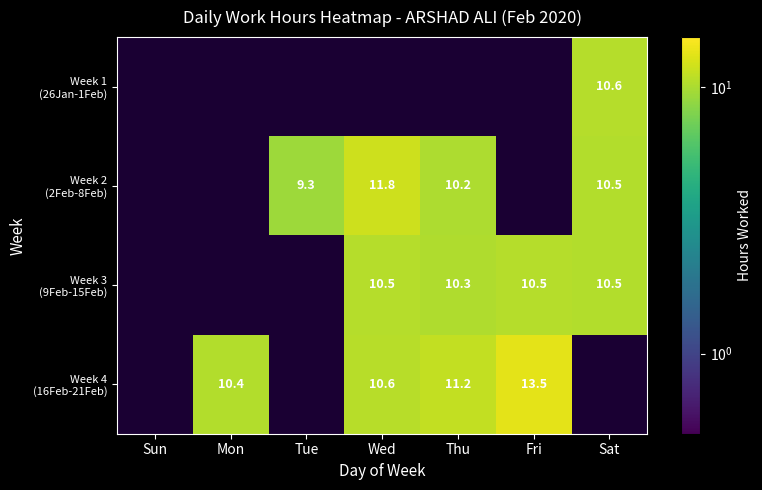

Between Mon and Fri, which series saw the biggest shift?

Week 3 (9Feb-15Feb)